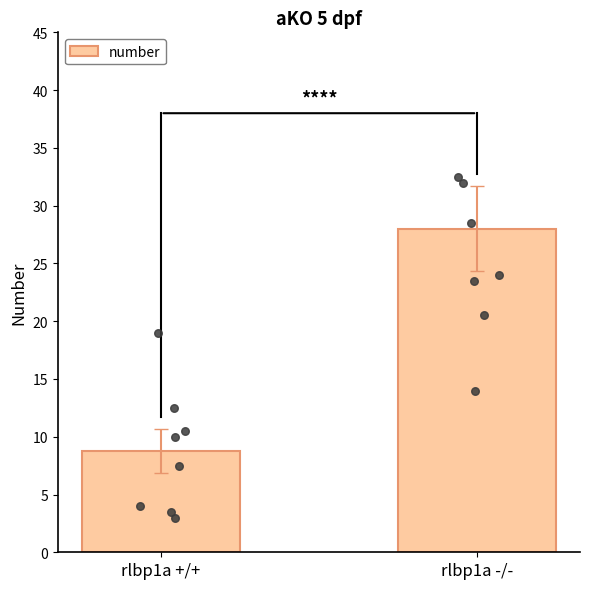

Which has a higher value, rlbp1a +/+ or rlbp1a -/-?

rlbp1a -/-